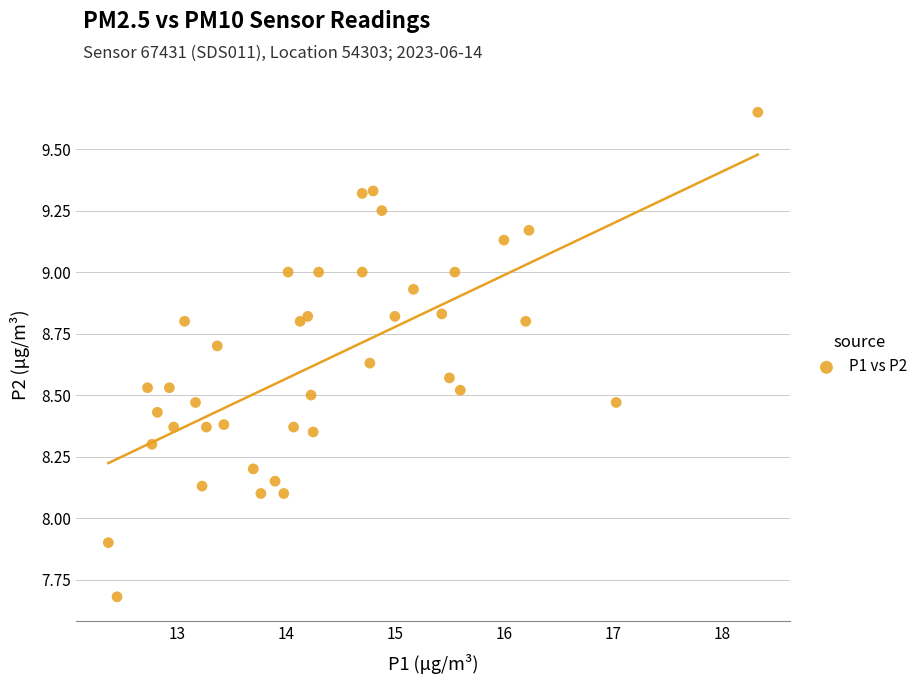

What is the range of Y values (max minus min)?

2.0